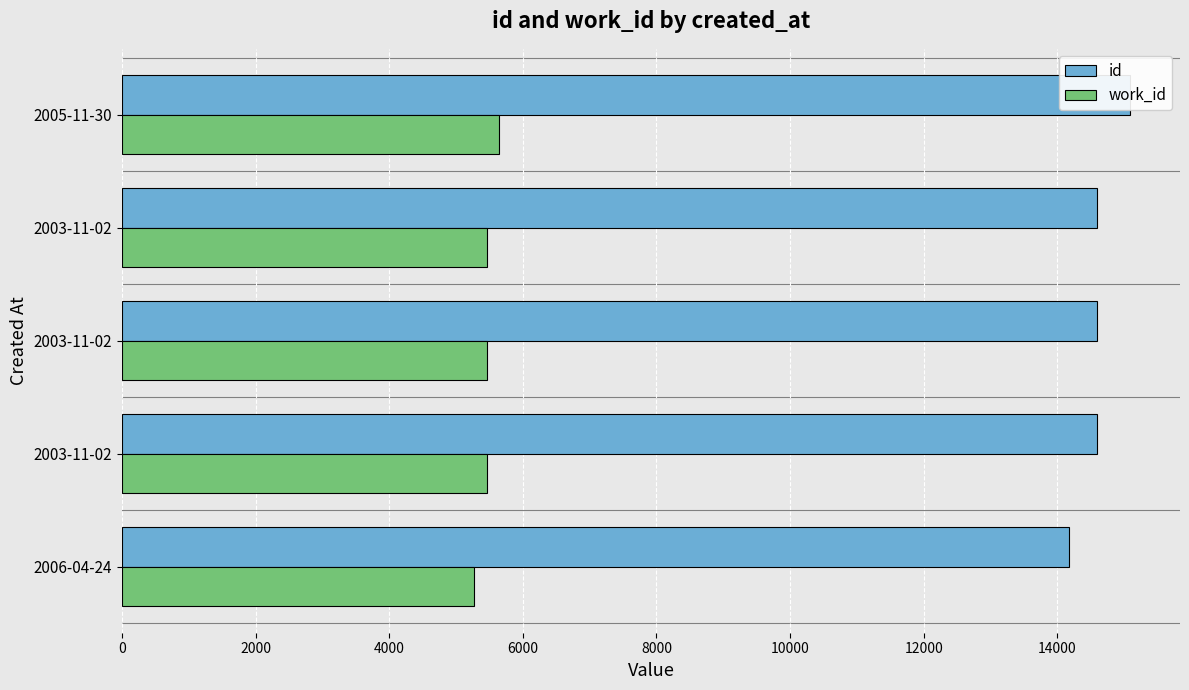

Between 2000 and 4000, which series saw the biggest shift?

id